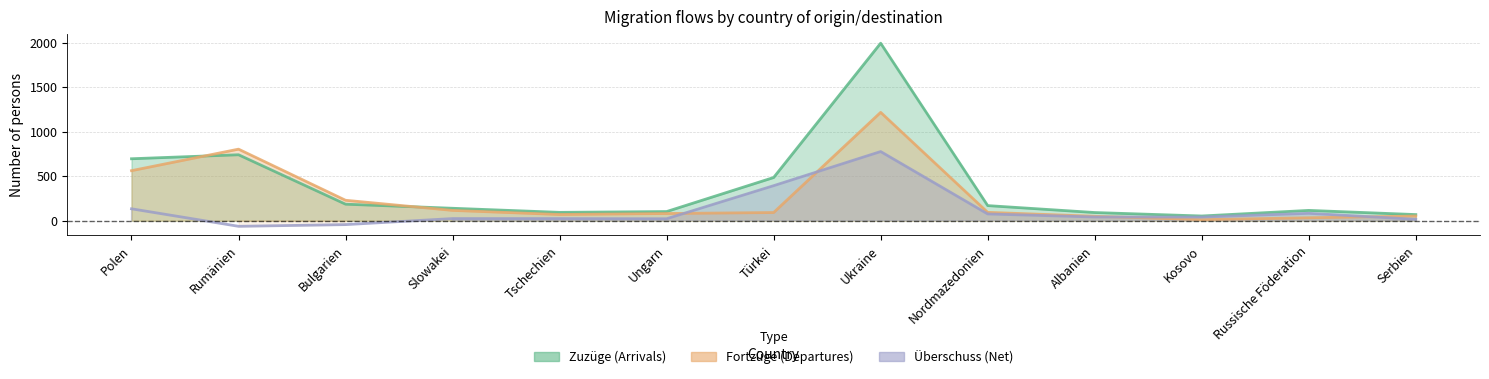

What is the minimum value shown in the chart?

-63